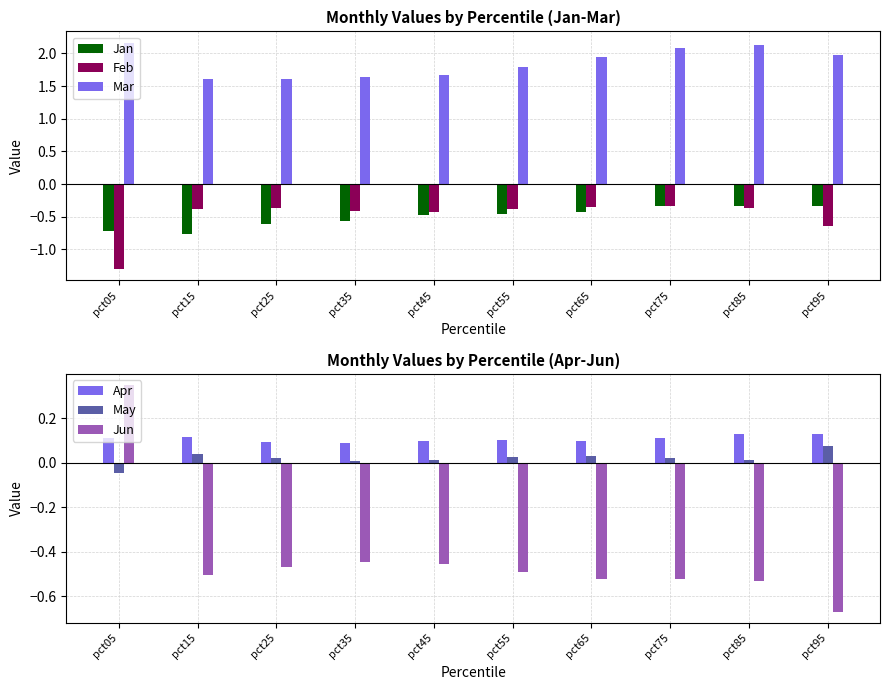

What is the value of the Feb bar at the 9th from the left?

-0.4